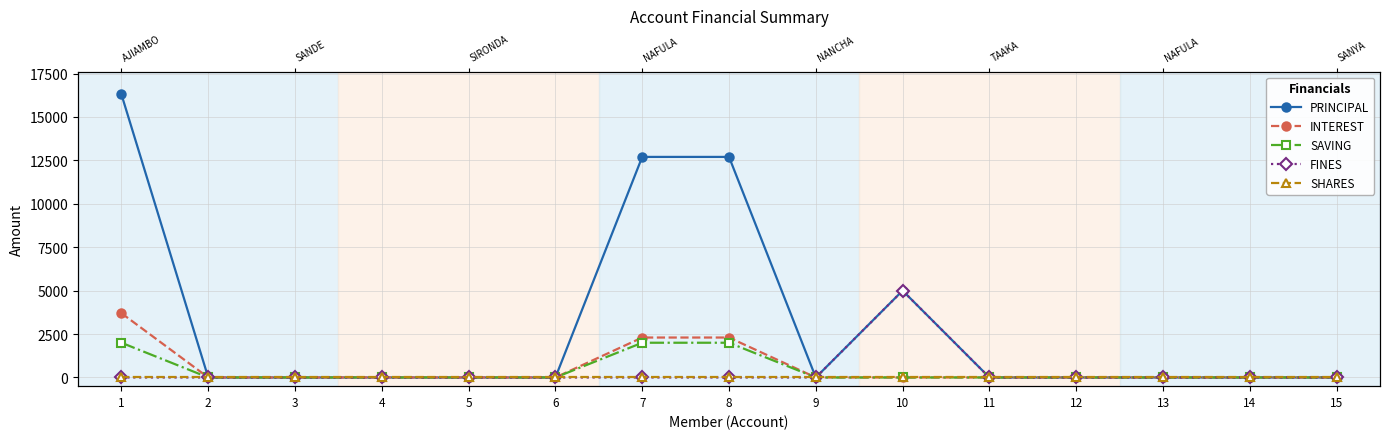

At which label is FINES closest to 2500?

1